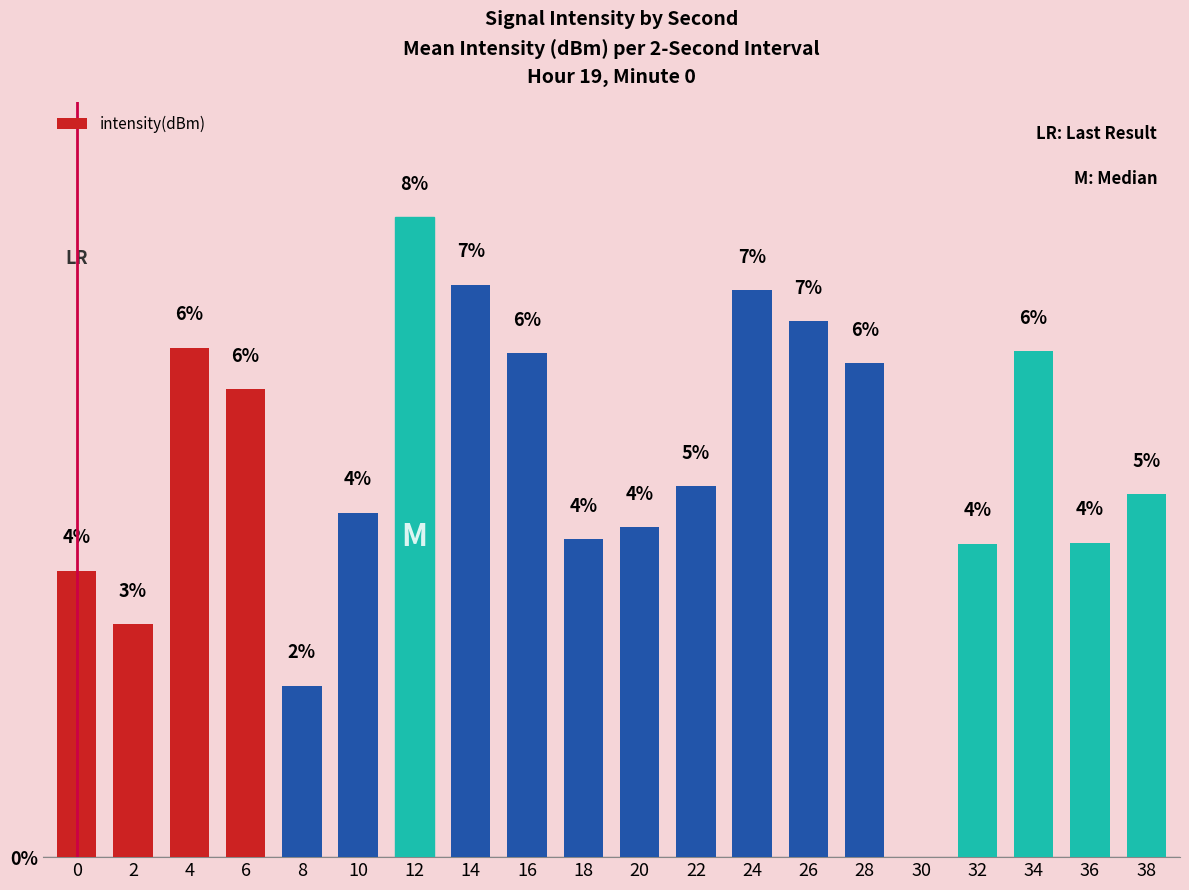

What is the difference between the values at 2 and 38?

1.7